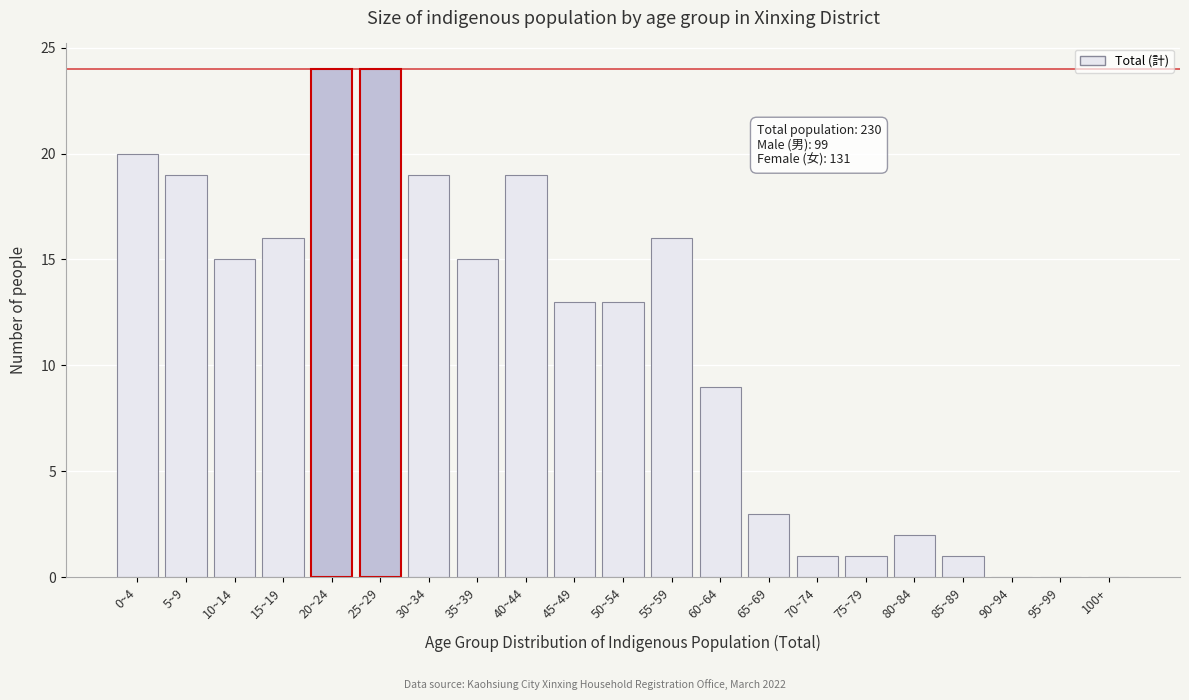

Reading left to right, what are all the values shown in this chart?

0~4=20	5~9=19	10~14=15	15~19=16	20~24=24	25~29=24	30~34=19	35~39=15	40~44=19	45~49=13	50~54=13	55~59=16	60~64=9	65~69=3	70~74=1	75~79=1	80~84=2	85~89=1	90~94=0	95~99=0	100+=0